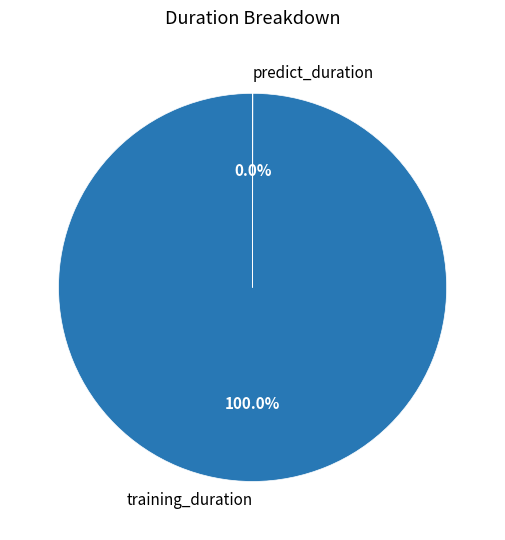

What is the majority slice?

training_duration